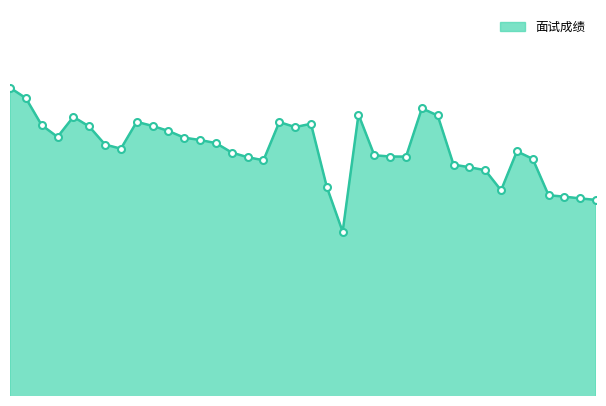

True or false: there are more than 0 points higher than both neighbors.

True